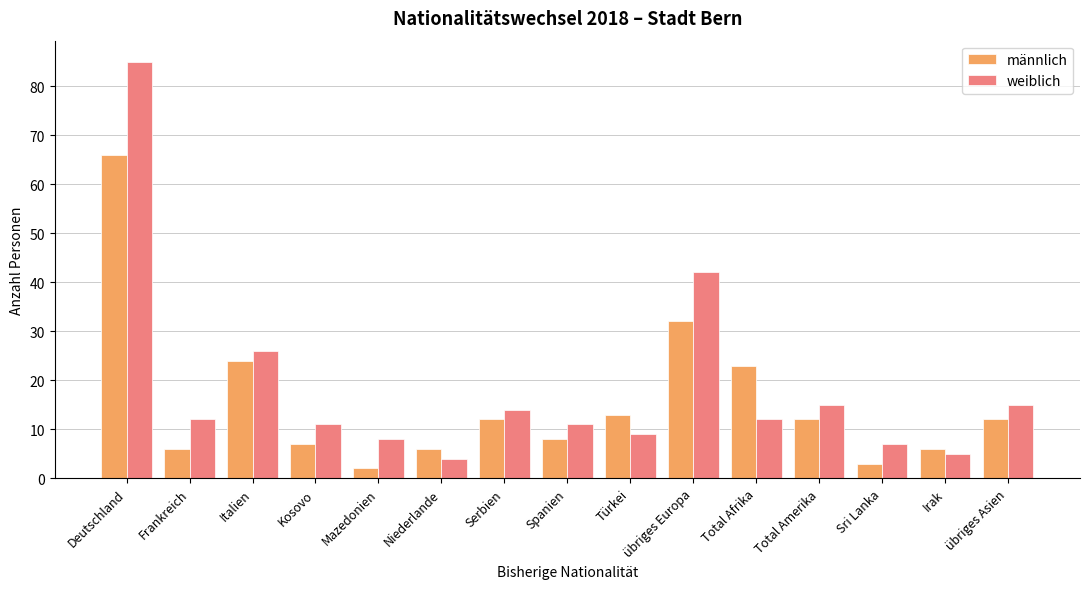

What is the value of the männlich bar at the 3rd from the left?

24